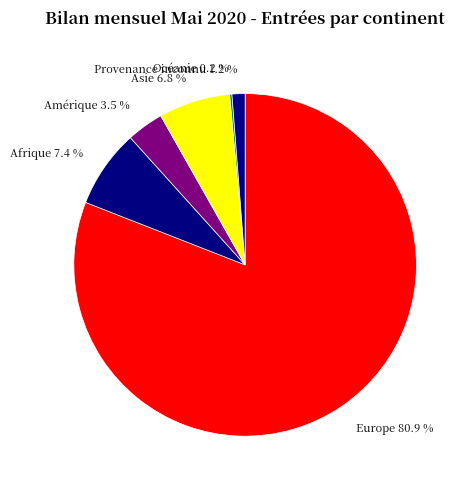

What is the largest slice in the pie chart?

Europe